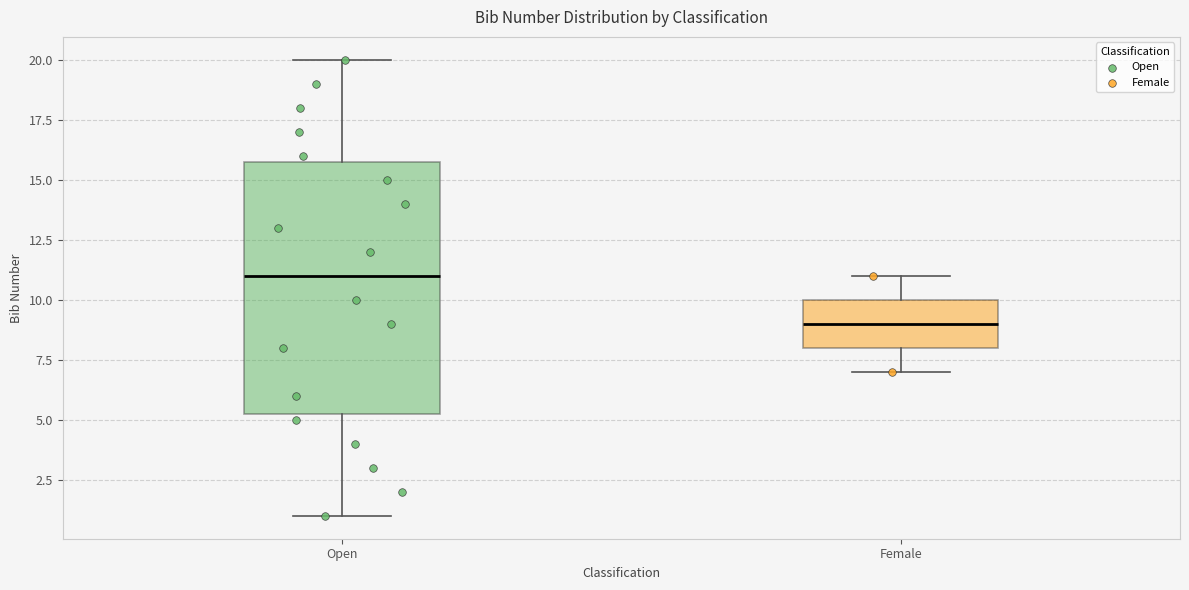

Which box is the tallest, from its lower edge to its upper edge?

Open